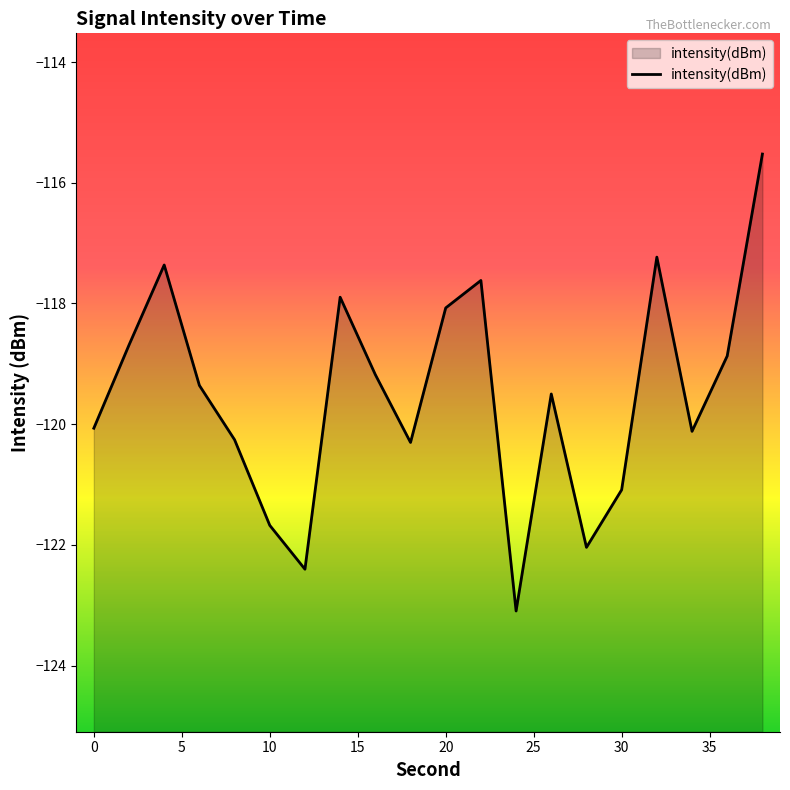

What is the smallest value displayed?

-123.1